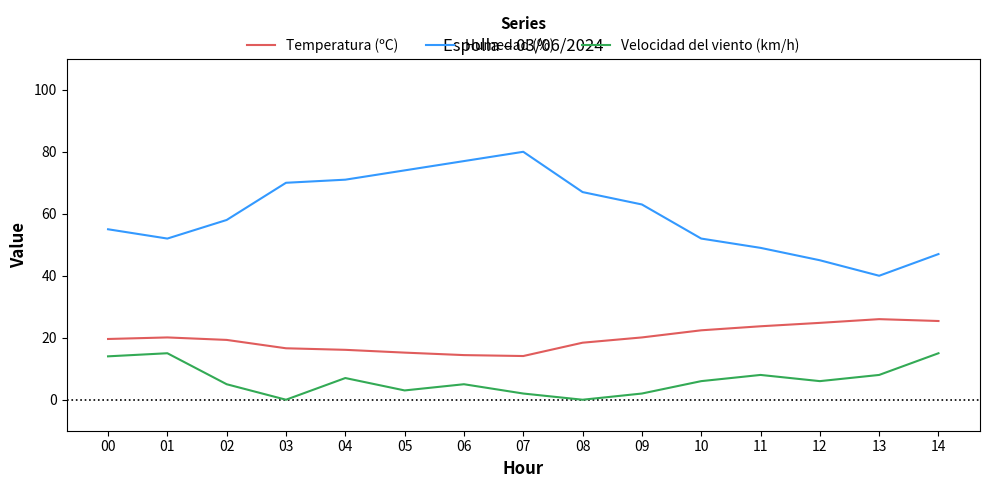

True or false: Velocidad del viento (km/h) has a value of 20.6 at 00.

False